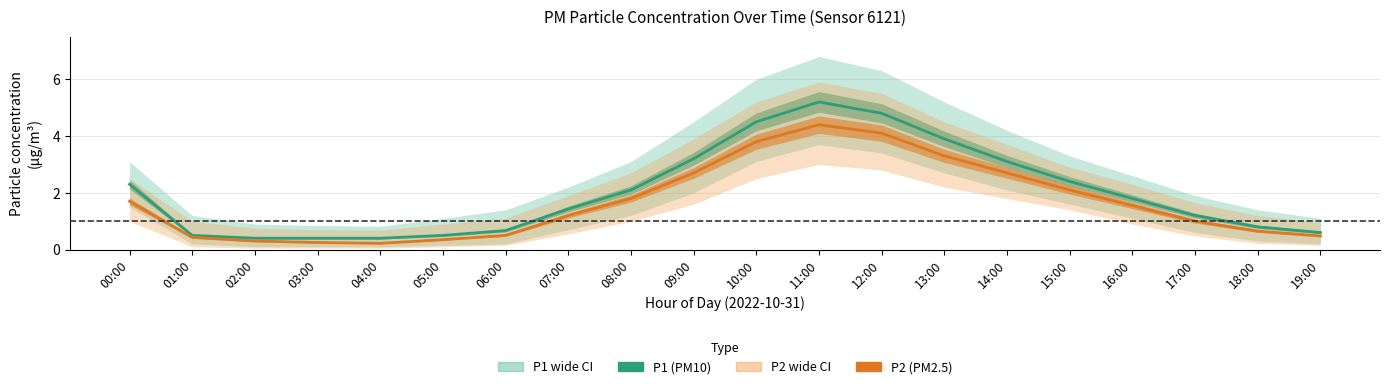

Rank the series by their average value, from highest to lowest.

P1 (PM10), P2 (PM2.5)